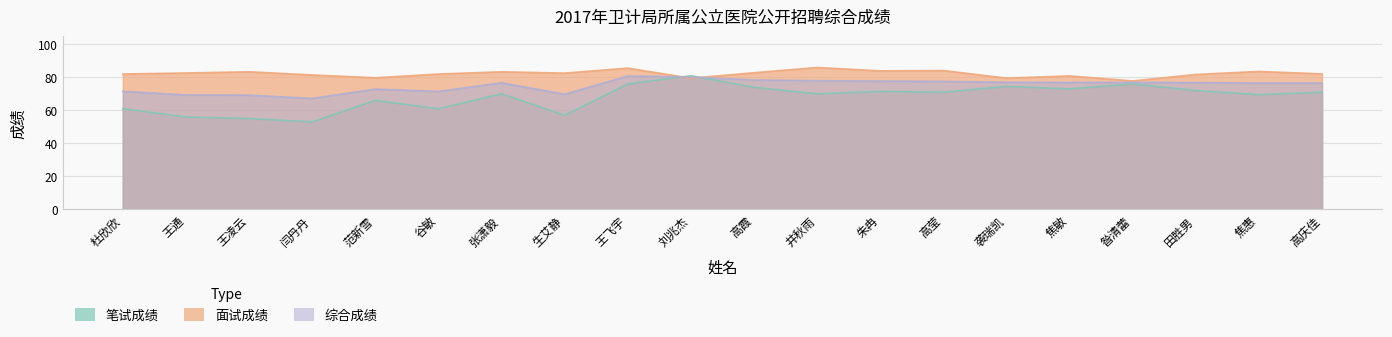

True or false: 面试成绩 has more than 1 points higher than both neighbors.

True